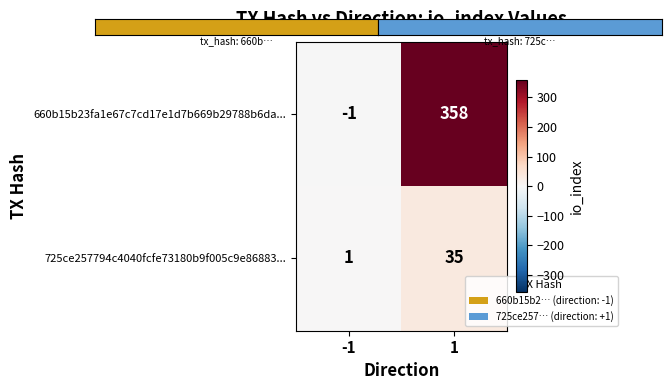

What is the average value of the 725ce257794c4040fcfe73180b9f005c9e86883... series?

18